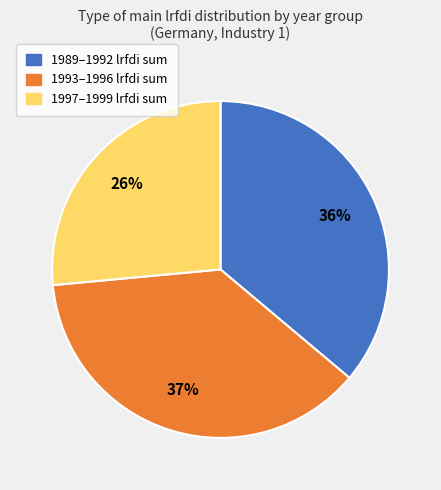

Is there any slice that represents more than half of the pie?

No